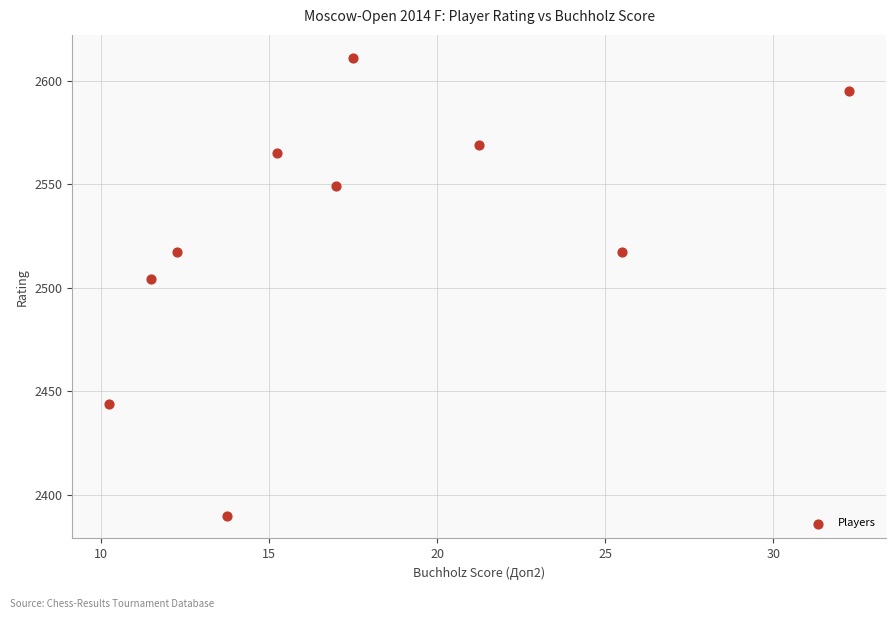

What Y value in the scatter plot is closest to 2500?

2504